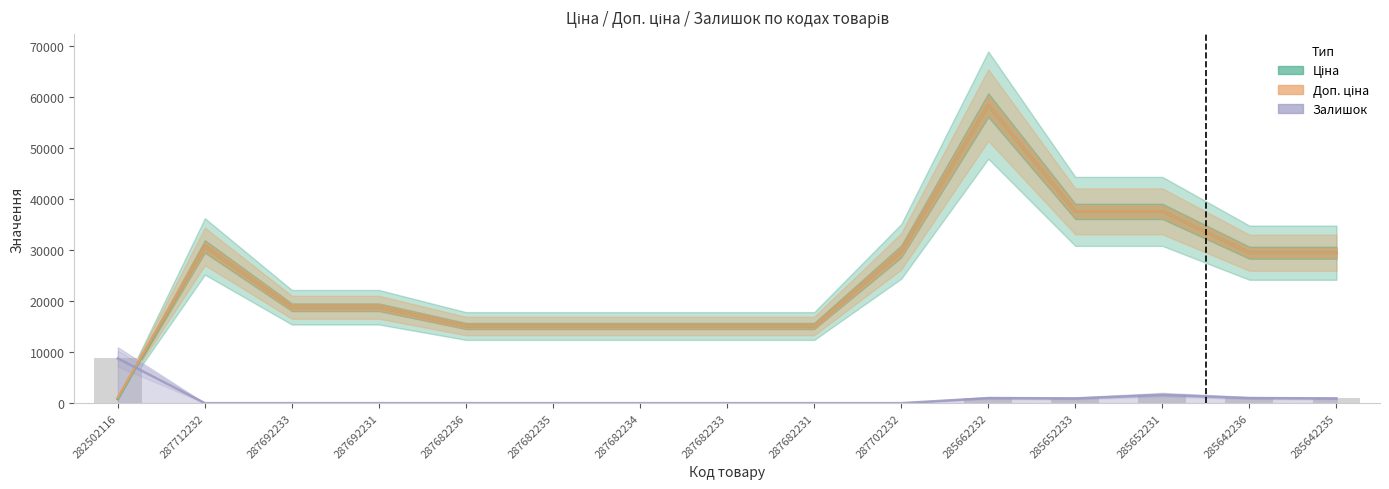

What are all the series names shown in the legend?

Ціна, Доп. ціна, Залишок